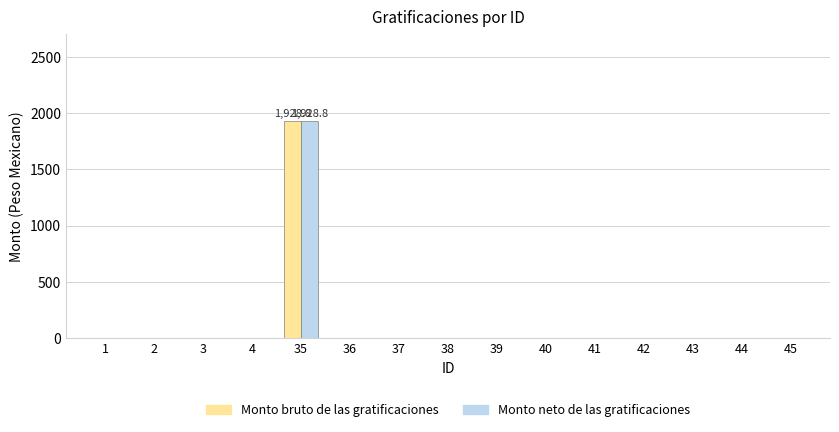

What is the sum of all Monto neto de las gratificaciones values?

1928.8